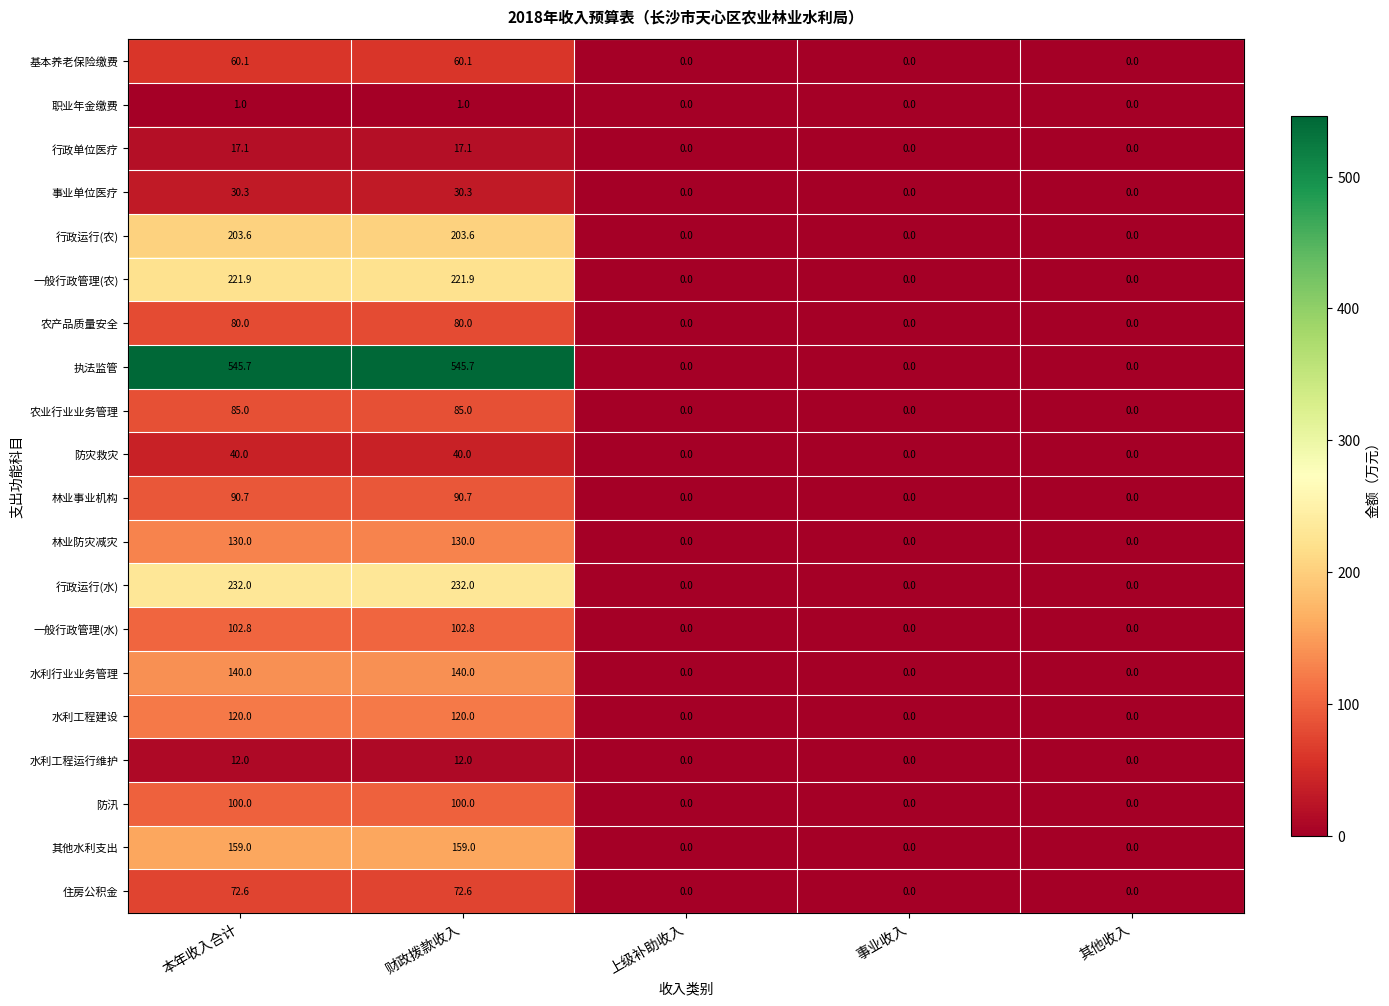

The 行政运行(水) series shows 405.4 at 本年收入合计. True or false?

False